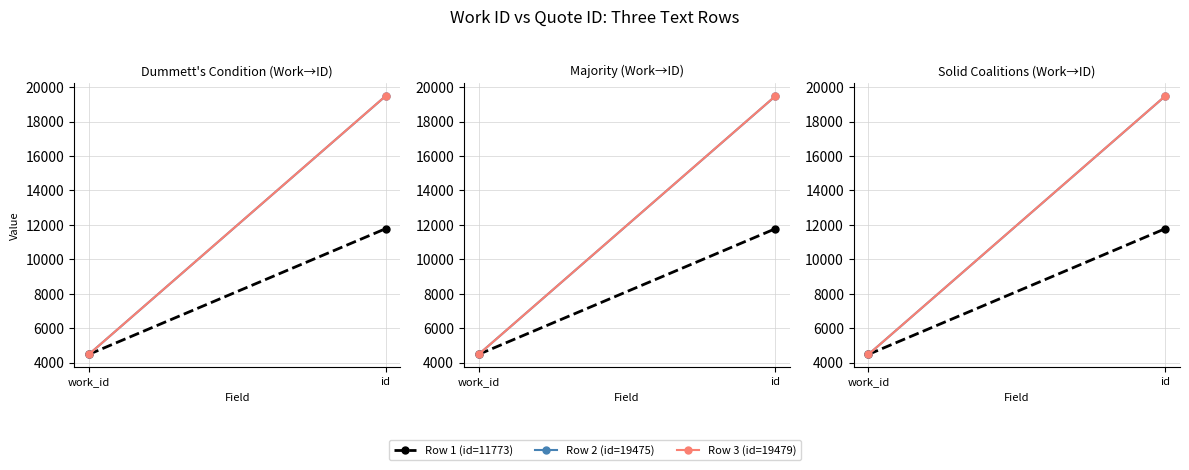

What is the average value of the Row 1 (id=11773) series?

8124